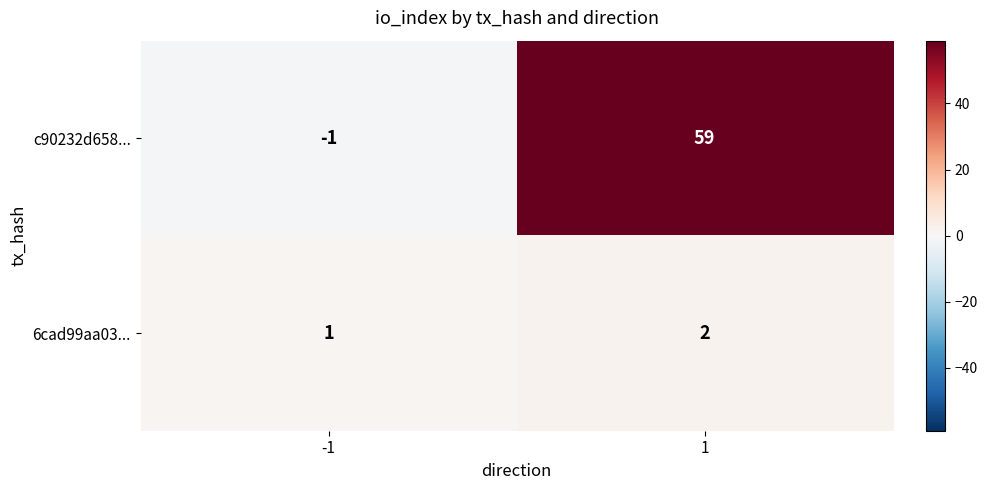

How many negative values does the c90232d658... series have?

1